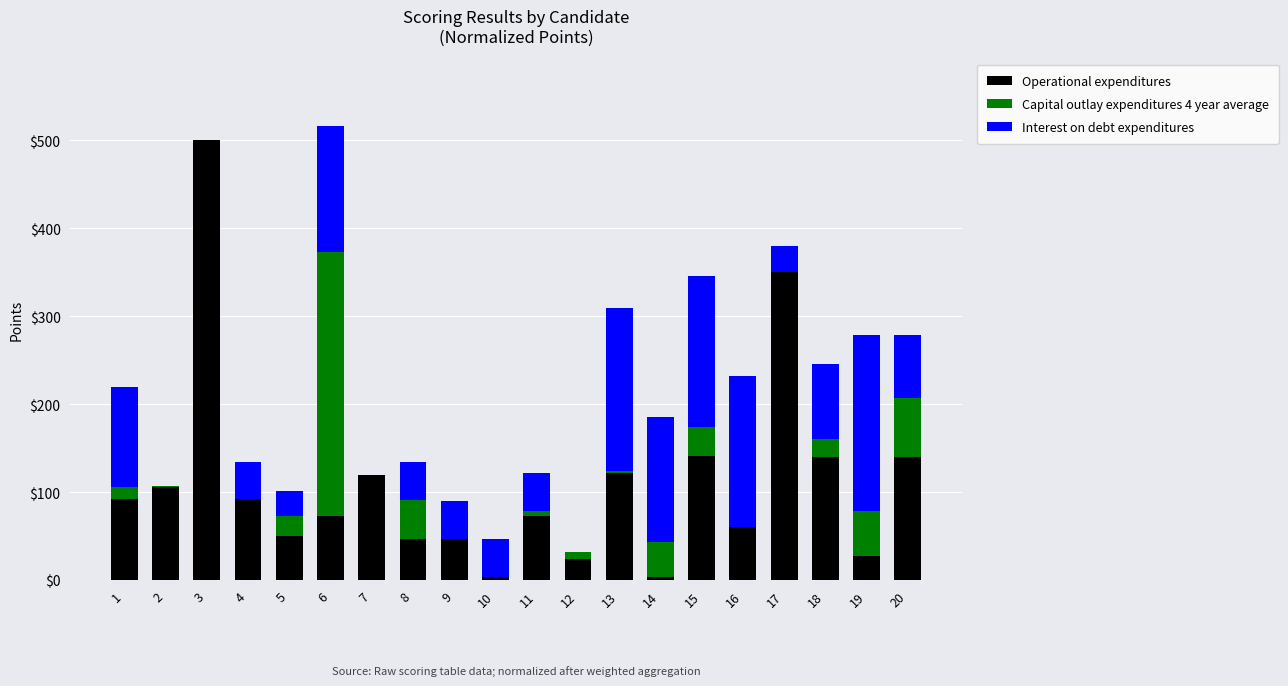

What is the highest value of the Operational expenditures series?

500.0